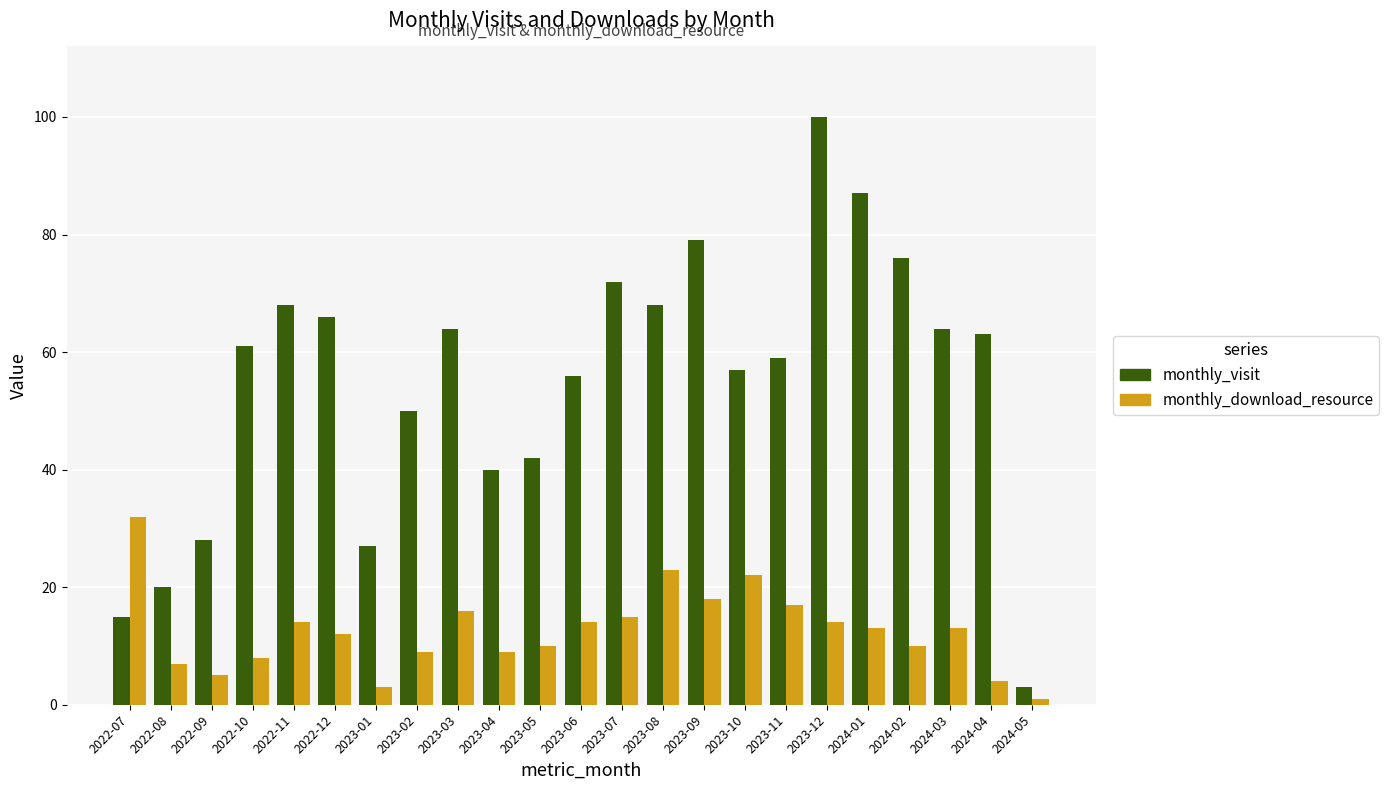

Is the value of monthly_visit at 2023-03 greater than the value of monthly_download_resource at 2023-09?

Yes